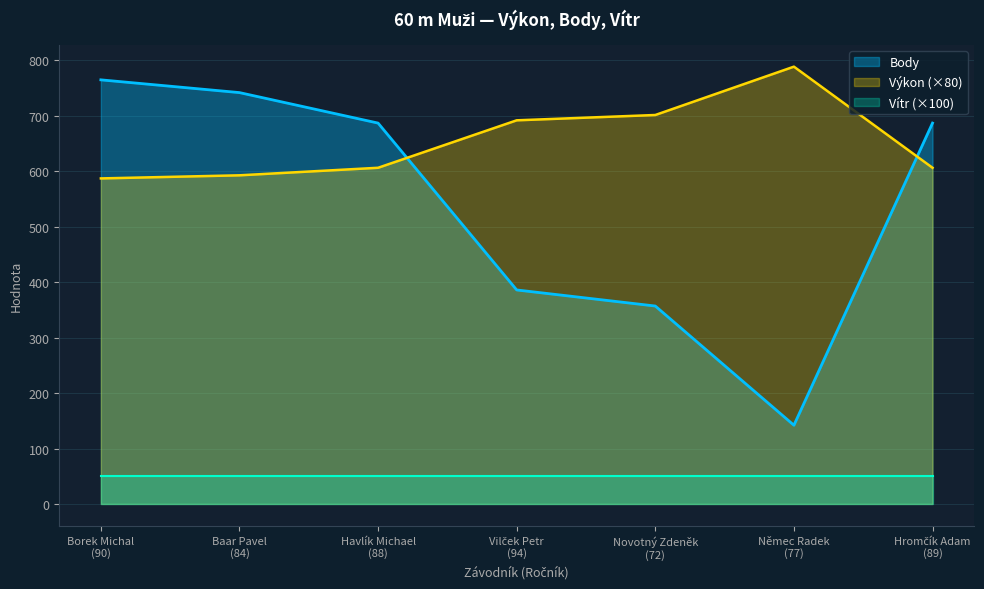

What is the approximate value of Výkon at Novotný Zdeněk
(72)?

701.6